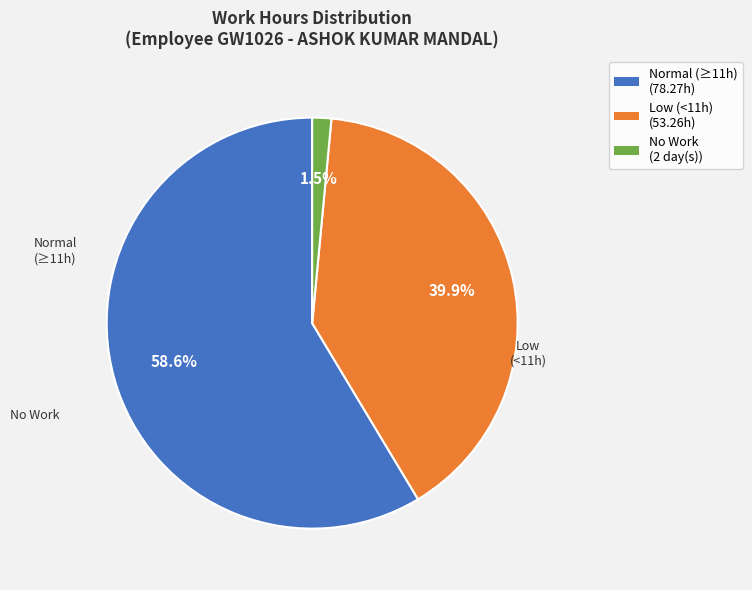

Is there a majority slice in this chart?

Yes